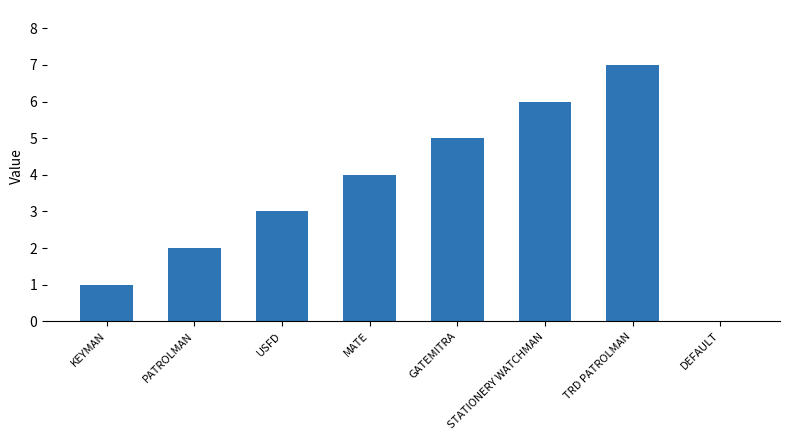

Reading left to right, extract all data points from this chart.

KEYMAN=1	PATROLMAN=2	USFD=3	MATE=4	GATEMITRA=5	STATIONERY WATCHMAN=6	TRD PATROLMAN=7	DEFAULT=0